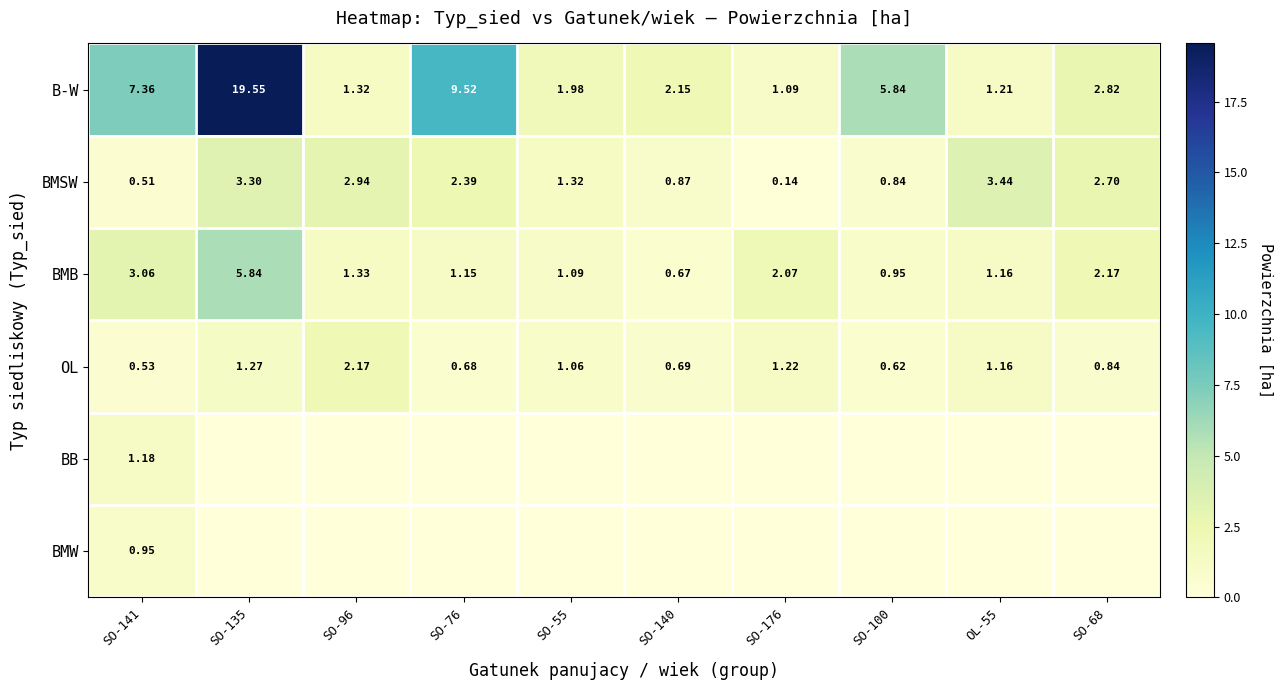

Is the value of BMSW at SO-55 greater than the value of B-W at SO-135?

No